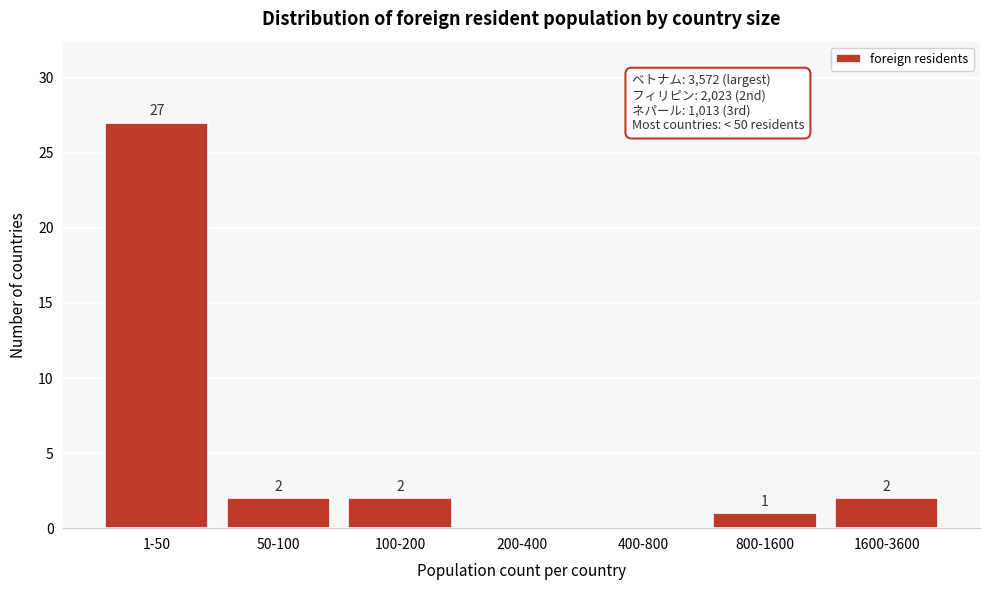

Reading right to left, transcribe all the data shown in this chart.

1600-3600=2	800-1600=1	400-800=0	200-400=0	100-200=2	50-100=2	1-50=27